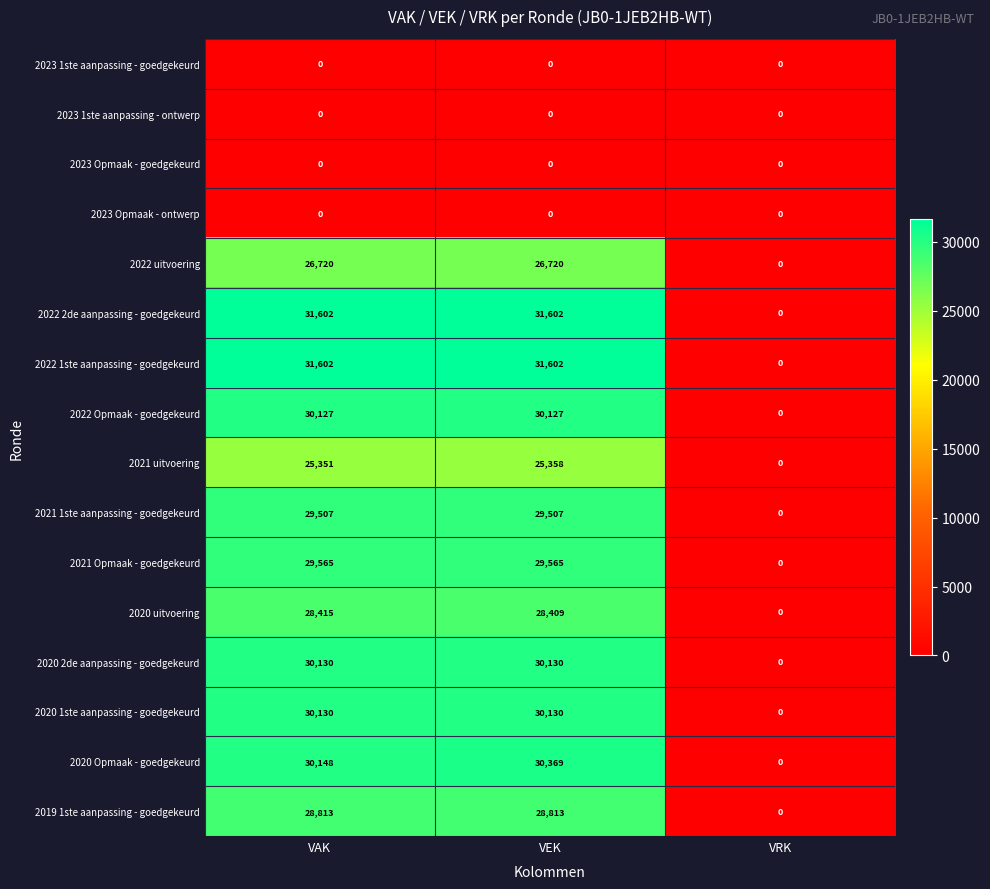

Count the number of data series in this chart.

16